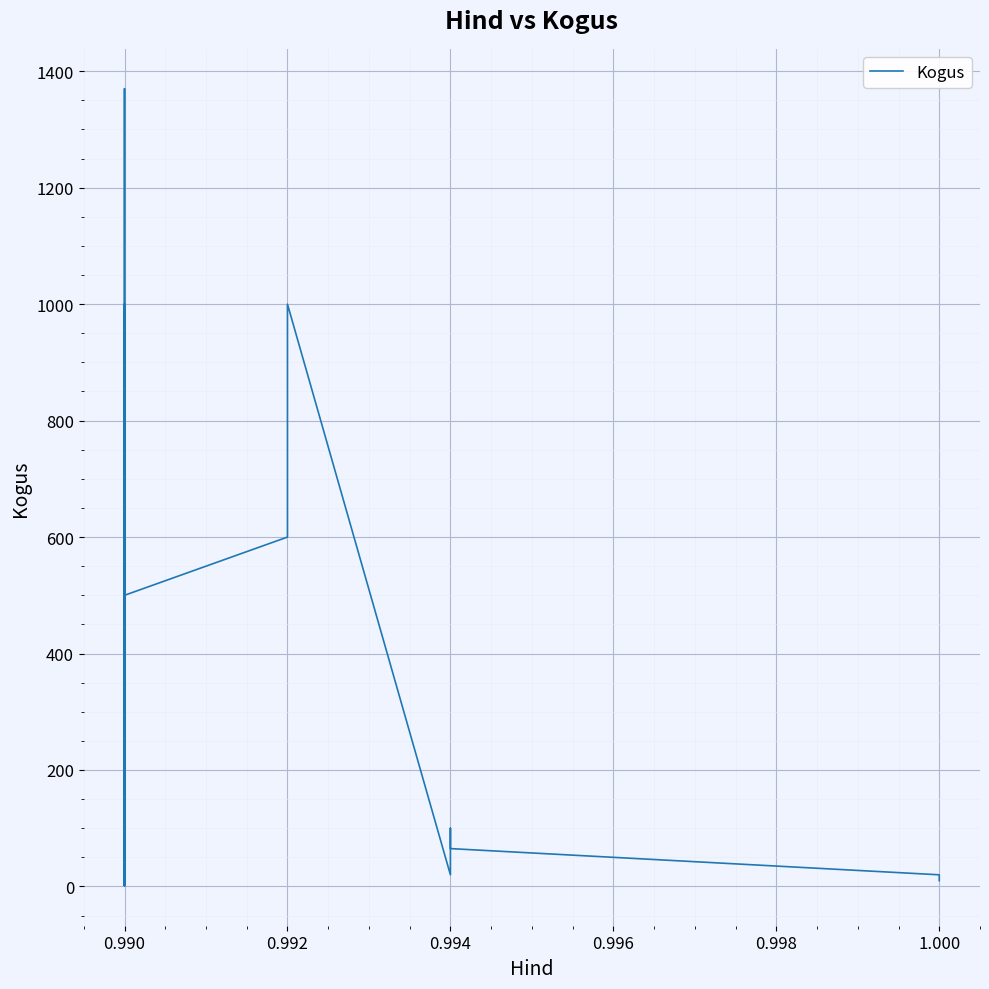

How many lines are shown in the chart?

1